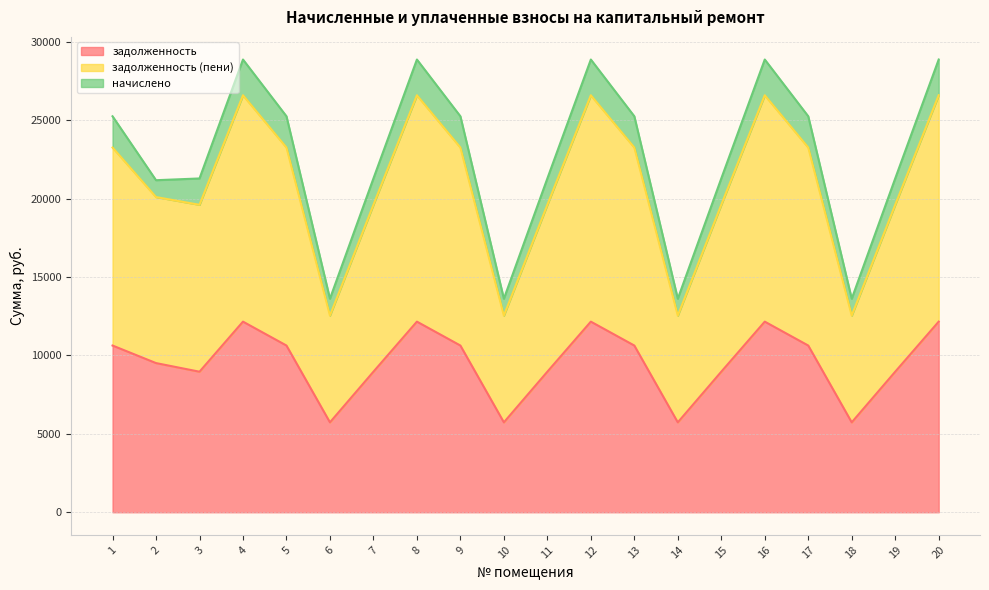

Is it true that задолженность equals 4955.0 at 12?

False